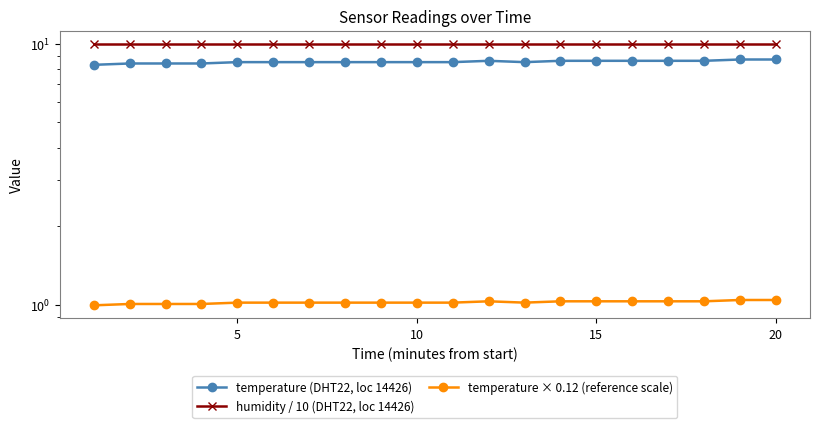

What are all the series names shown in the legend?

temperature (DHT22, loc 14426), humidity / 10 (DHT22, loc 14426), temperature × 0.12 (reference scale)